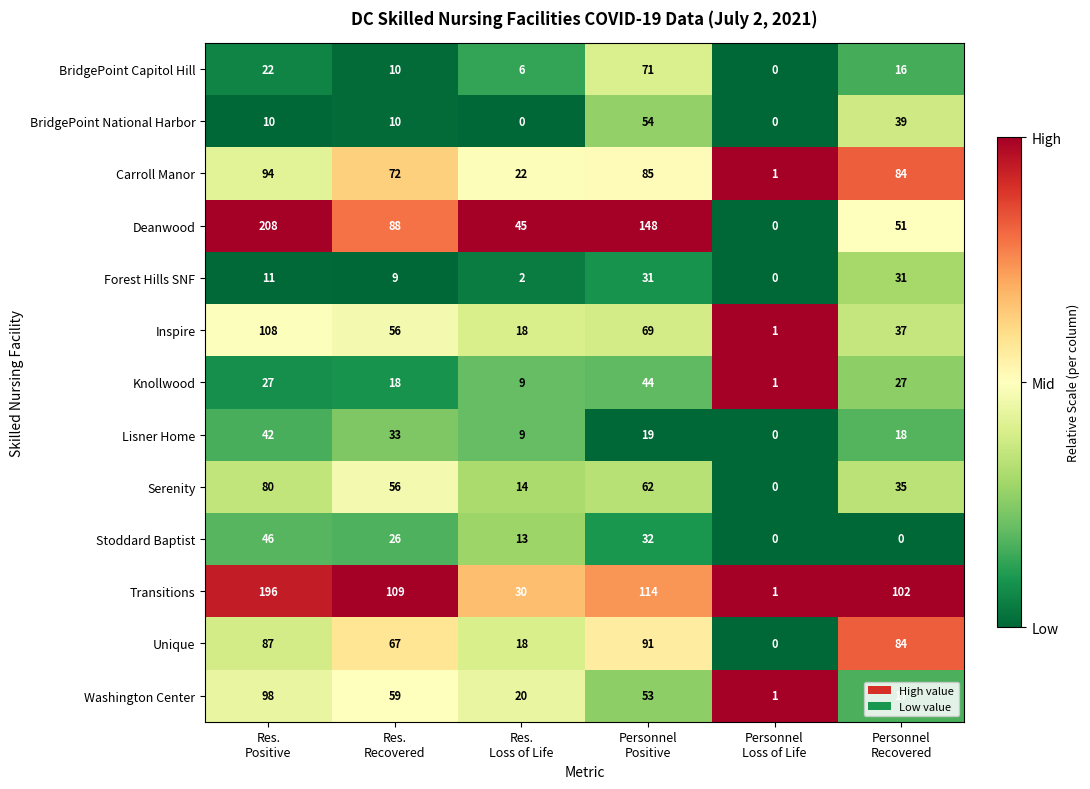

Count the number of categories in the chart.

6